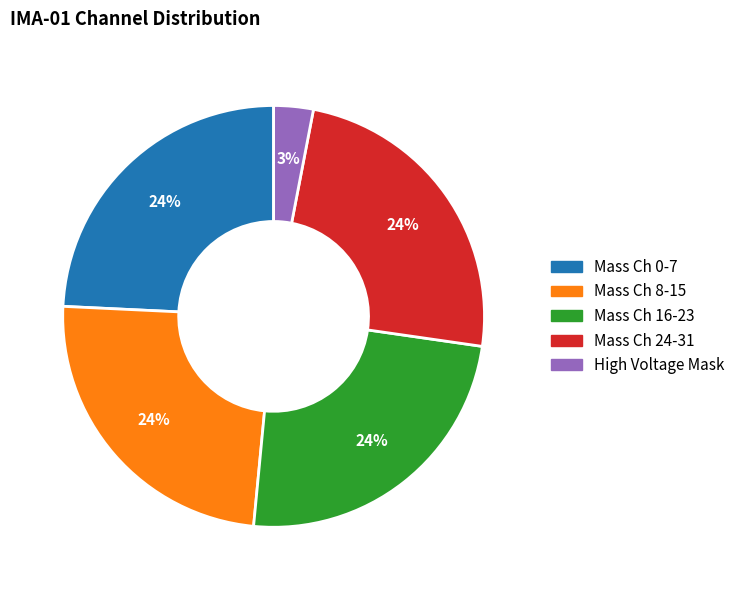

Does any single category account for the majority?

No